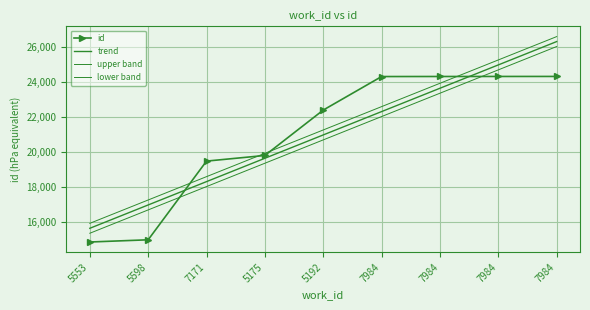

Which series has the largest range (max minus min)?

trend